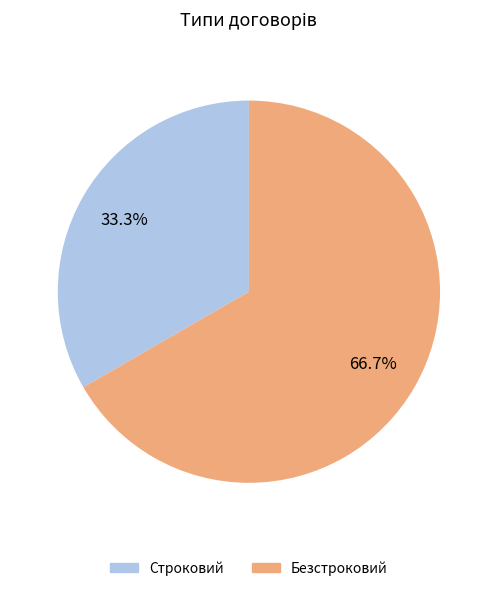

Do Строковий and Безстроковий together represent more than half of the pie?

Yes